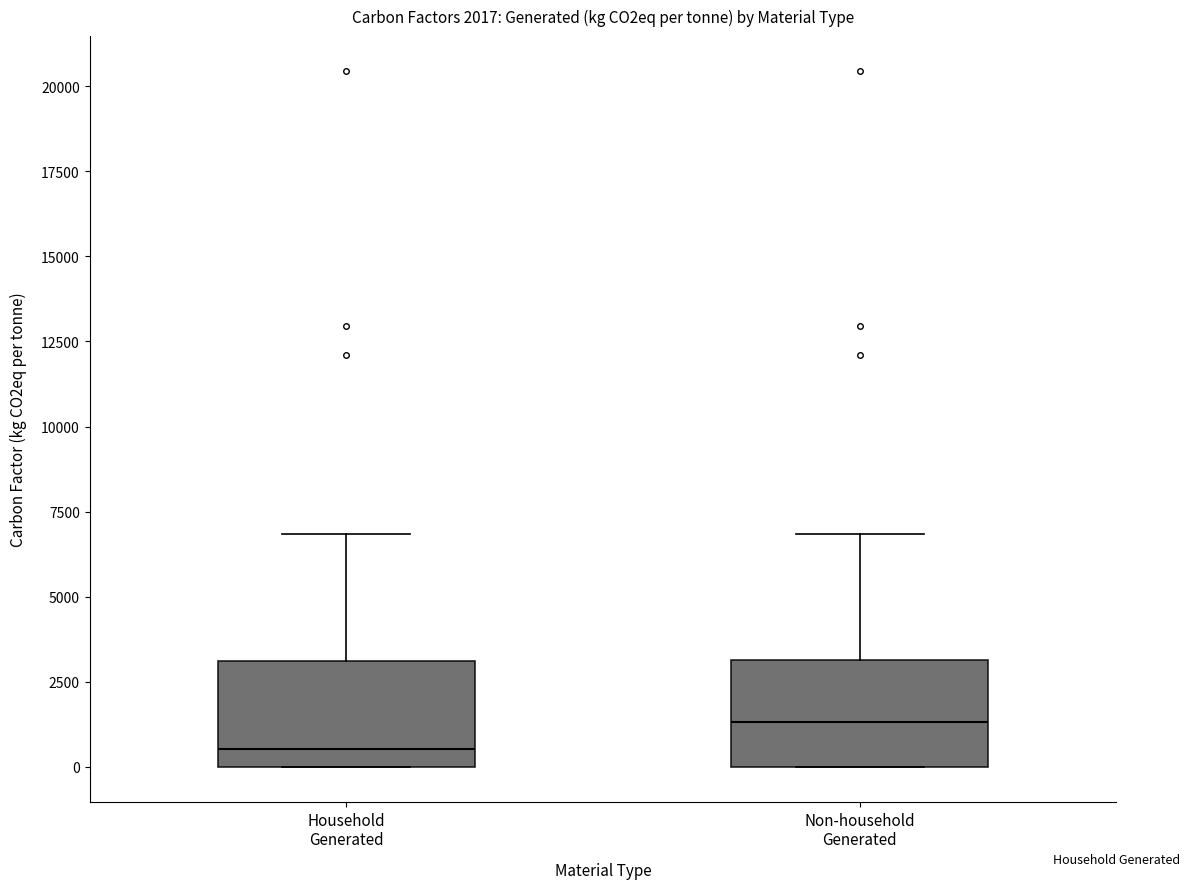

Which box has the highest median line?

Non-household Generated